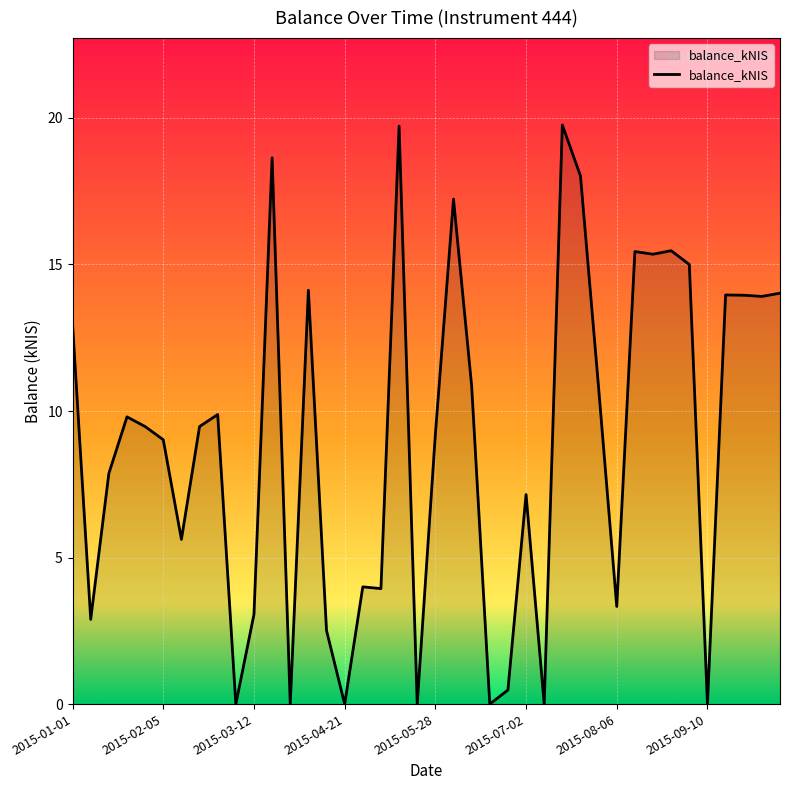

What is the difference between the maximum and minimum values?

19.8